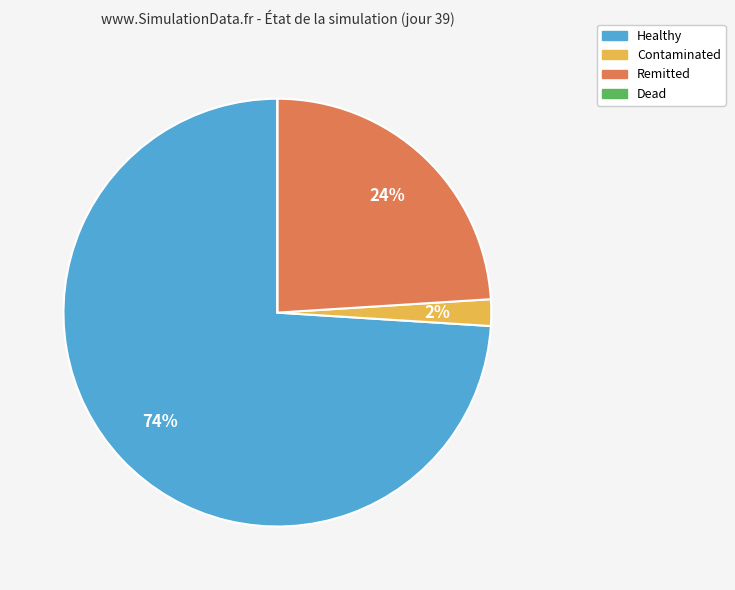

To the nearest percent, what is the combined percentage of Contaminated and Remitted?

26%